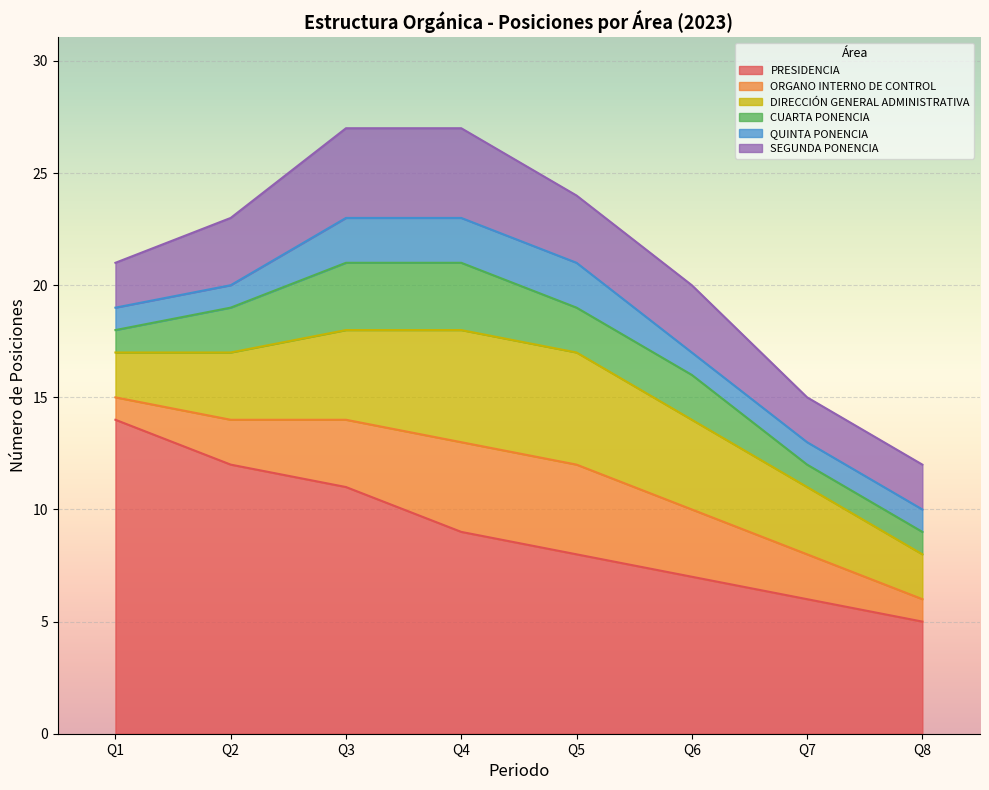

List the labels in order of PRESIDENCIA value, largest first.

Q1, Q2, Q3, Q4, Q5, Q6, Q7, Q8